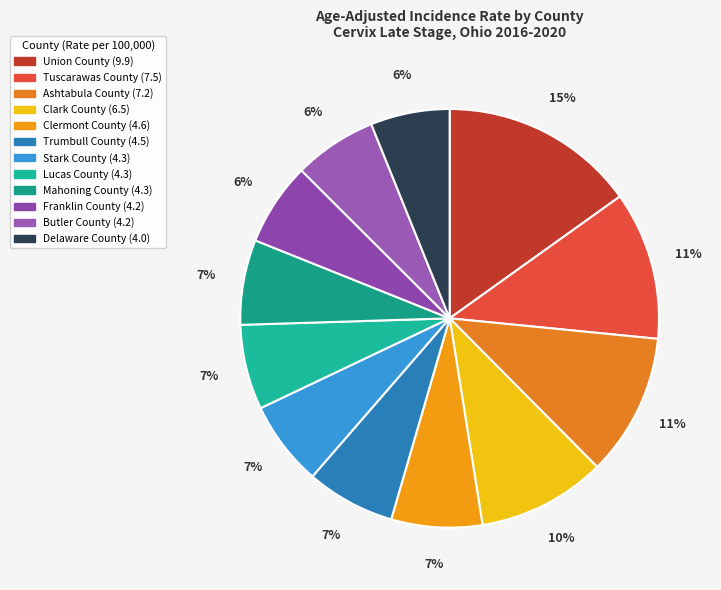

What is the ratio of the value at Clark County to the value at Ashtabula County?

0.9